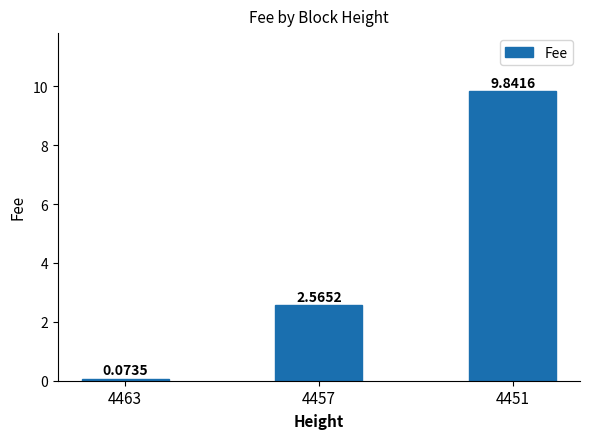

What is the difference between the maximum and minimum values?

9.8